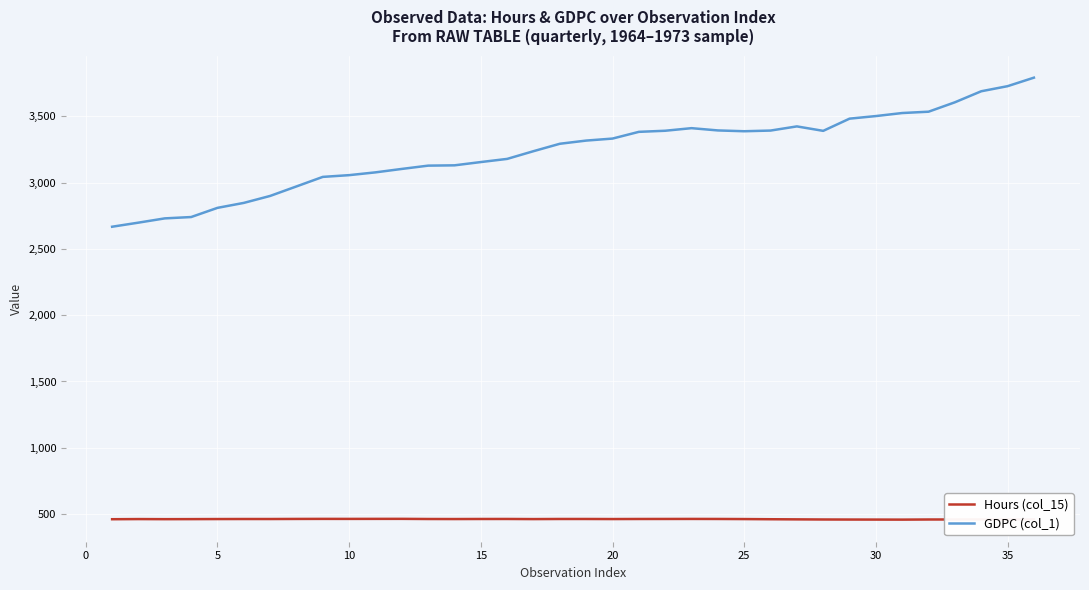

True or false: Hours (col_15) and GDPC (col_1) cross at least once.

False